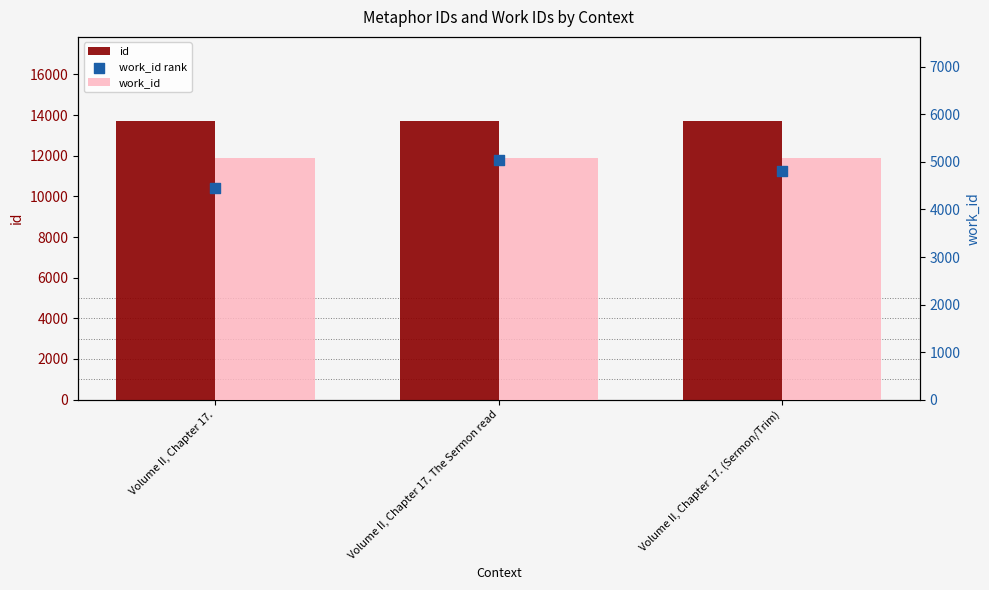

Which series reaches the maximum Y coordinate?

id